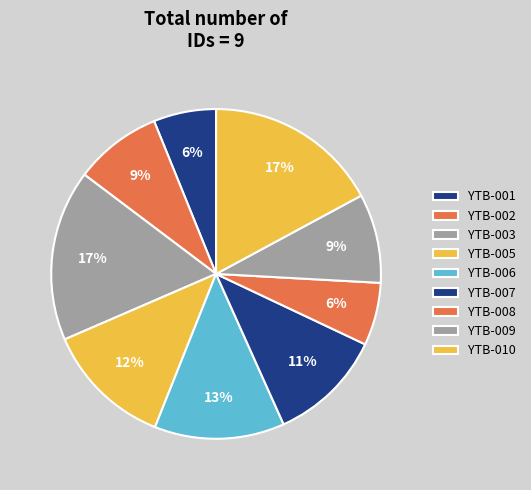

How many segments does this pie chart have?

9